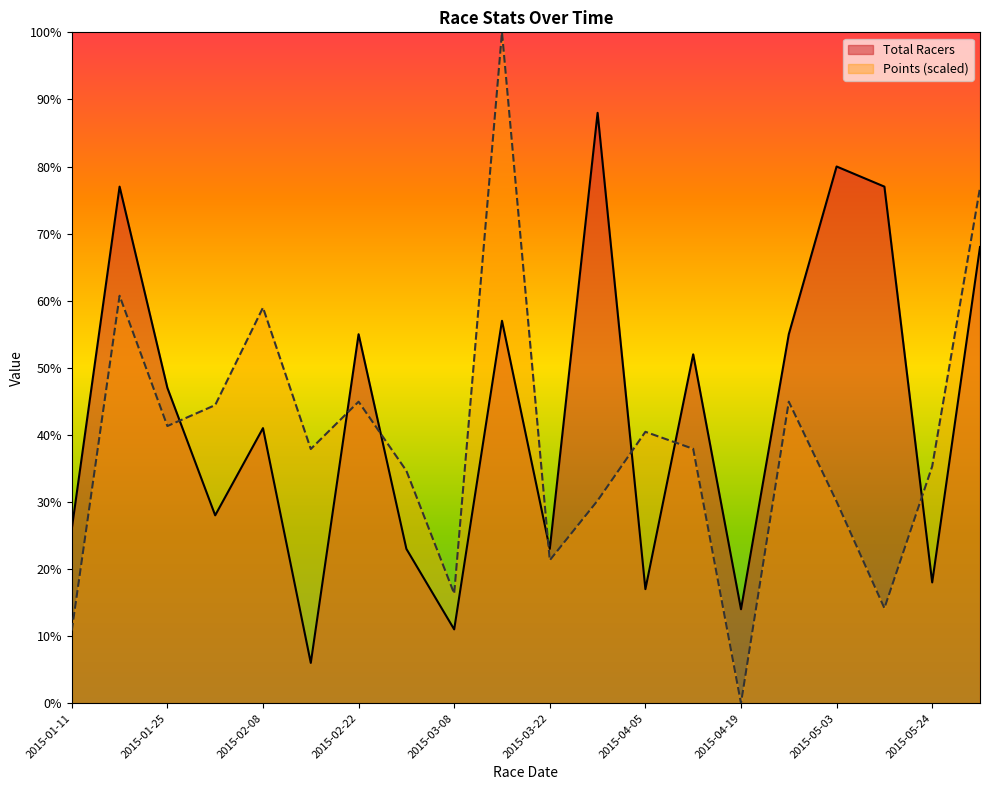

Which series ends up on top after the final intersection of Points (scaled) and Total Racers?

Points (scaled)